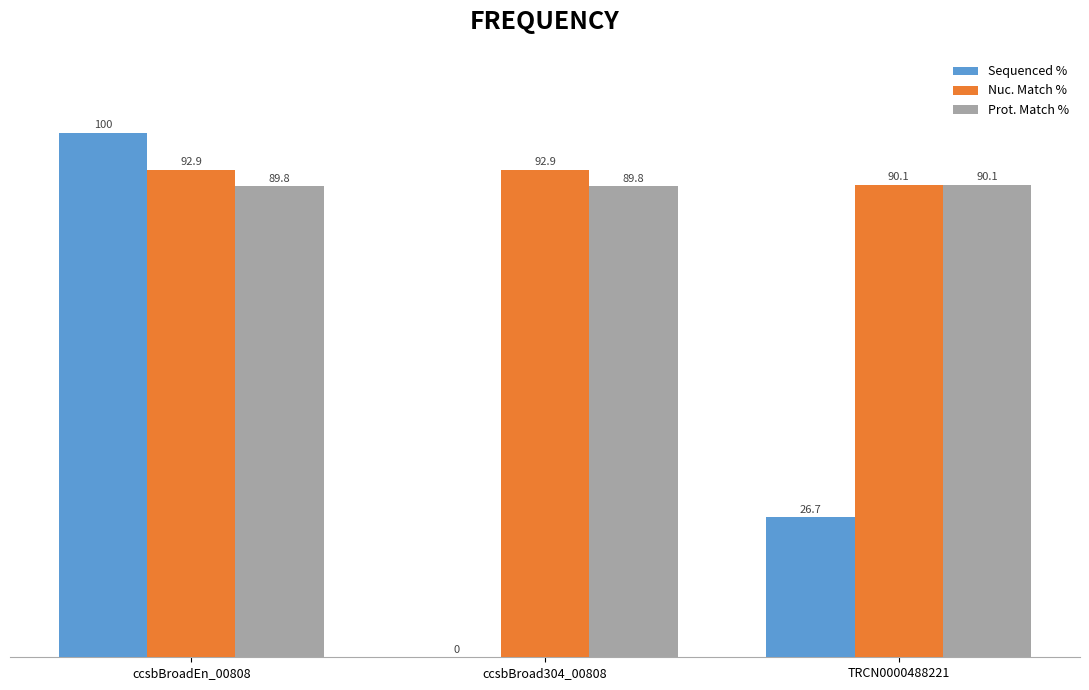

Which series has the largest total across all categories?

Nuc. Match %